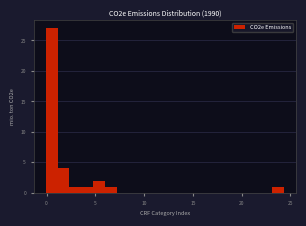

Around what value on the x-axis is the tallest bar? Give the approximate position of its centre, as read against the axis.

0.5